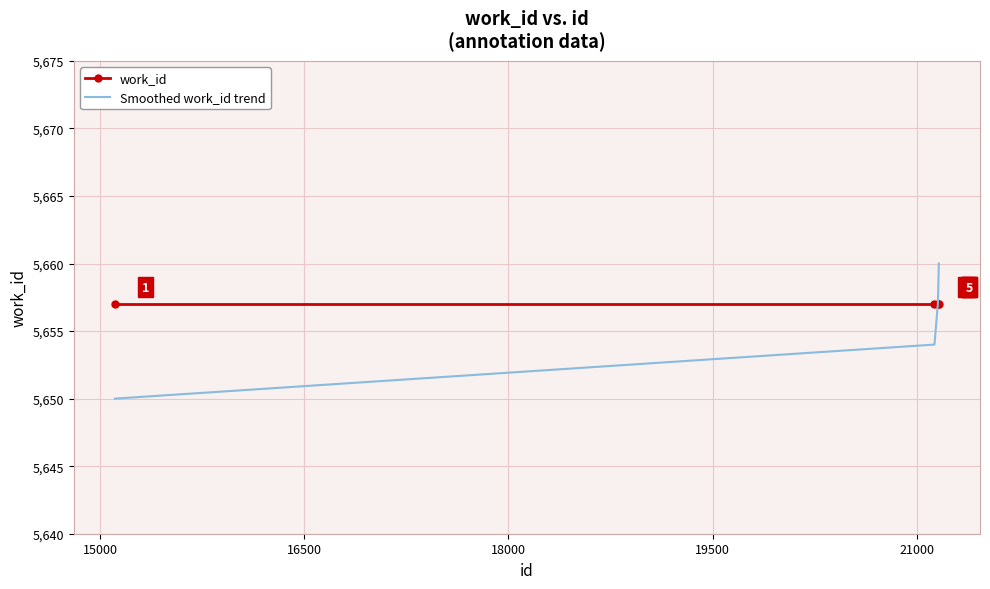

Reading left to right, extract all data points from this chart.

work_id: 5657	5657	5657	5657	5657
Smoothed work_id trend: 5650	5654	5657	5658	5660